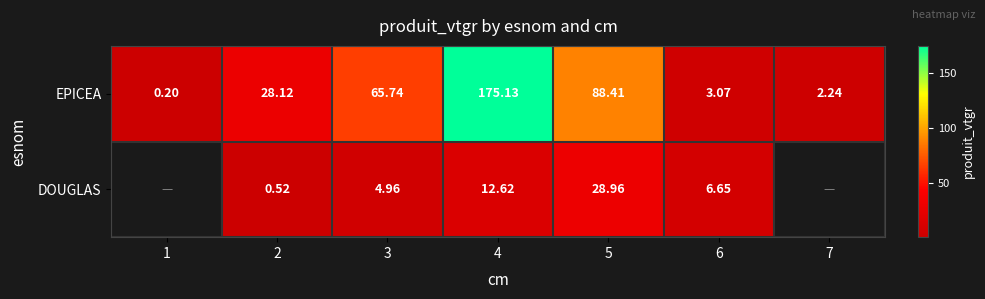

What is the maximum value shown in the chart?

175.1